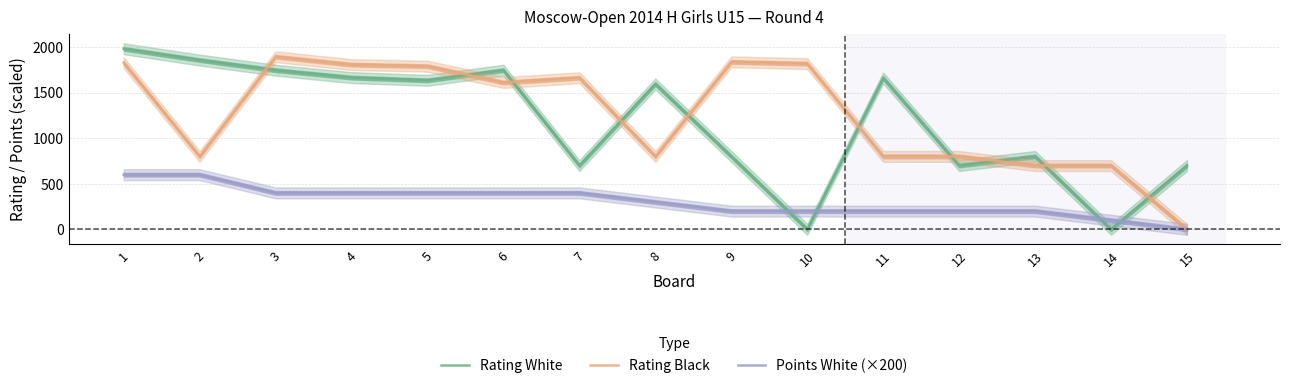

Rank the series at 11 from lowest to highest value.

Points White (×200), Rating Black, Rating White